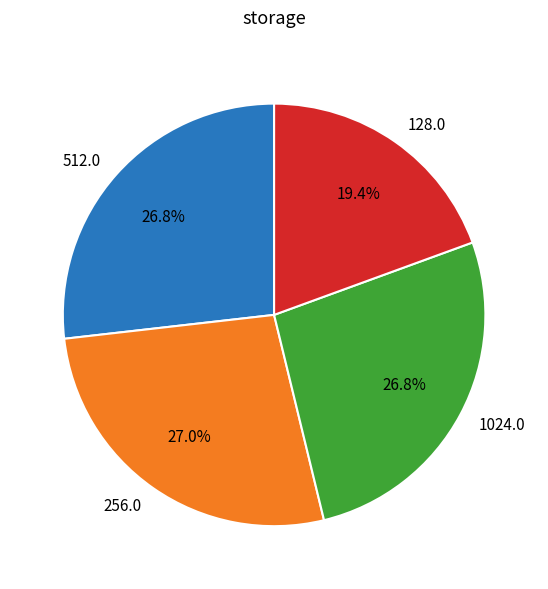

How many slices are in this pie chart?

4